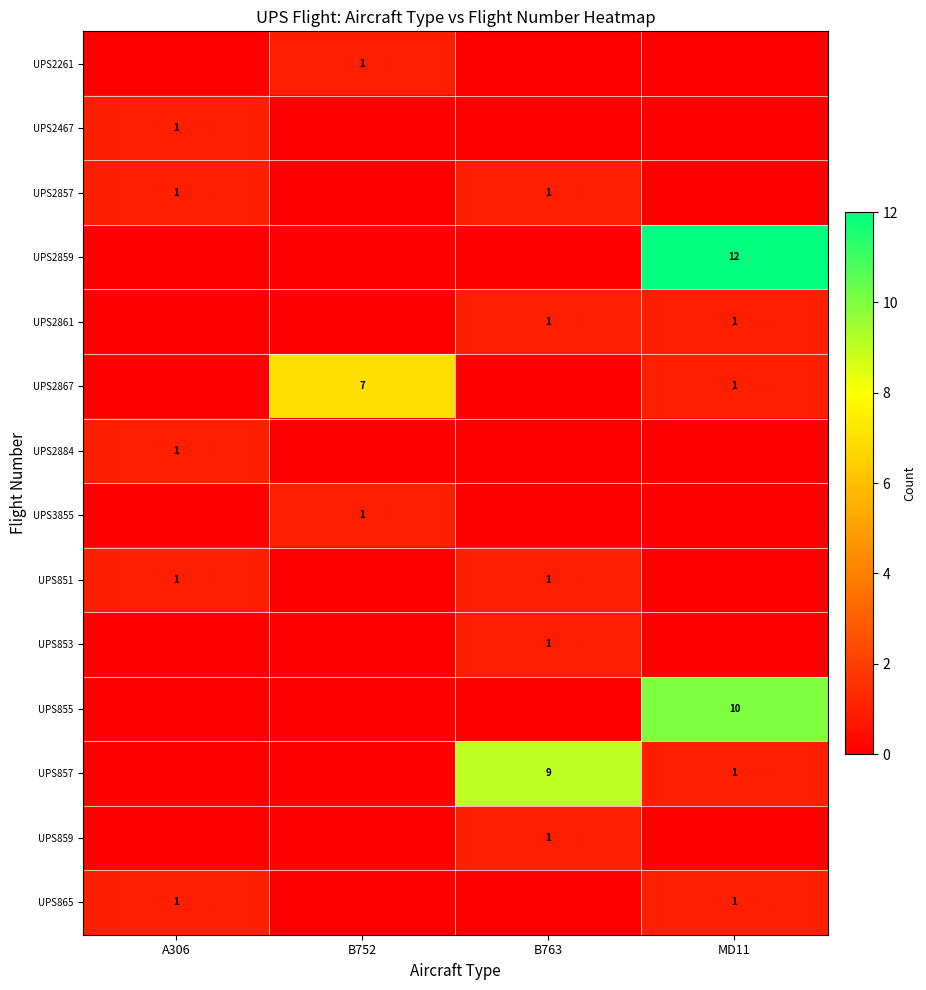

What is the difference between the maximum and minimum values in the row_2 series?

1